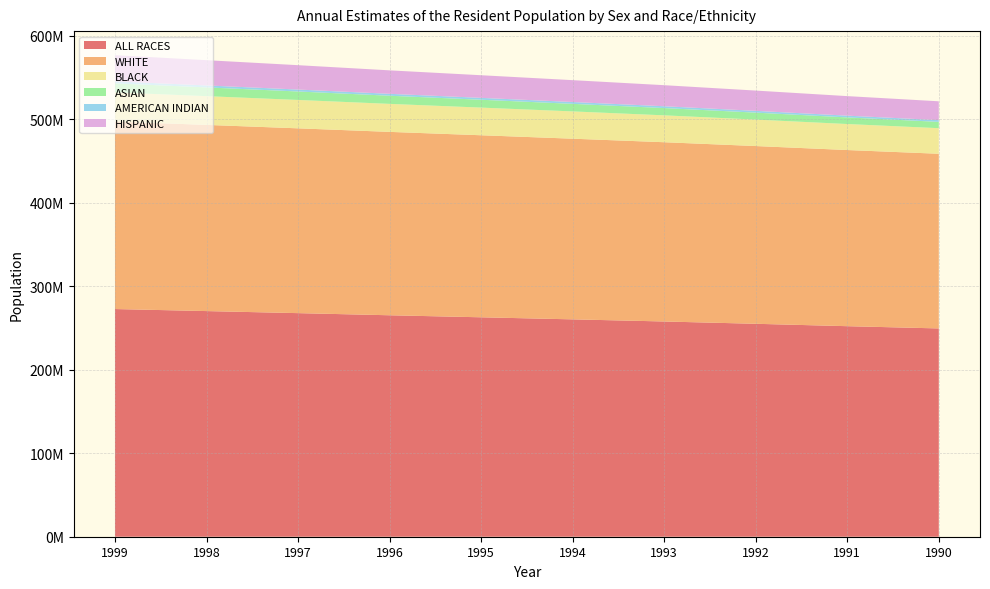

Reading right to left, transcribe all the data shown in this chart.

ALL RACES: 249464000	252153000	255030000	257783000	260327000	262803000	265229000	267784000	270248000	272691000
WHITE: 209196000	210975000	212874000	214691000	216379000	218023000	219636000	221333000	222980000	224611000
BLACK: 30629000	31137000	31683000	32195000	32672000	33116000	33537000	33989000	34427000	34862000
ASIAN: 7564000	7929000	8324000	8710000	9054000	9408000	9765000	10135000	10479000	10820000
AMERICAN INDIAN: 2075000	2112000	2149000	2187000	2222000	2256000	2290000	2326000	2361000	2397000
HISPANIC: 22571000	23391000	24283000	25222000	26160000	27107000	28099000	29182000	30252000	31337000